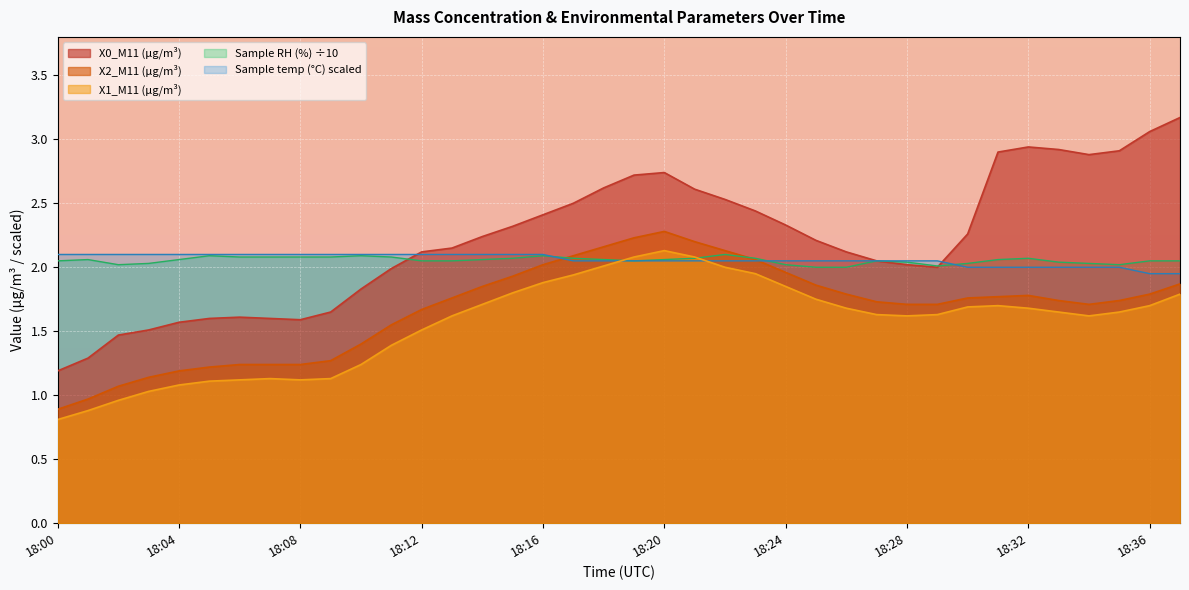

At which category is the sum across all series the highest?

18:20